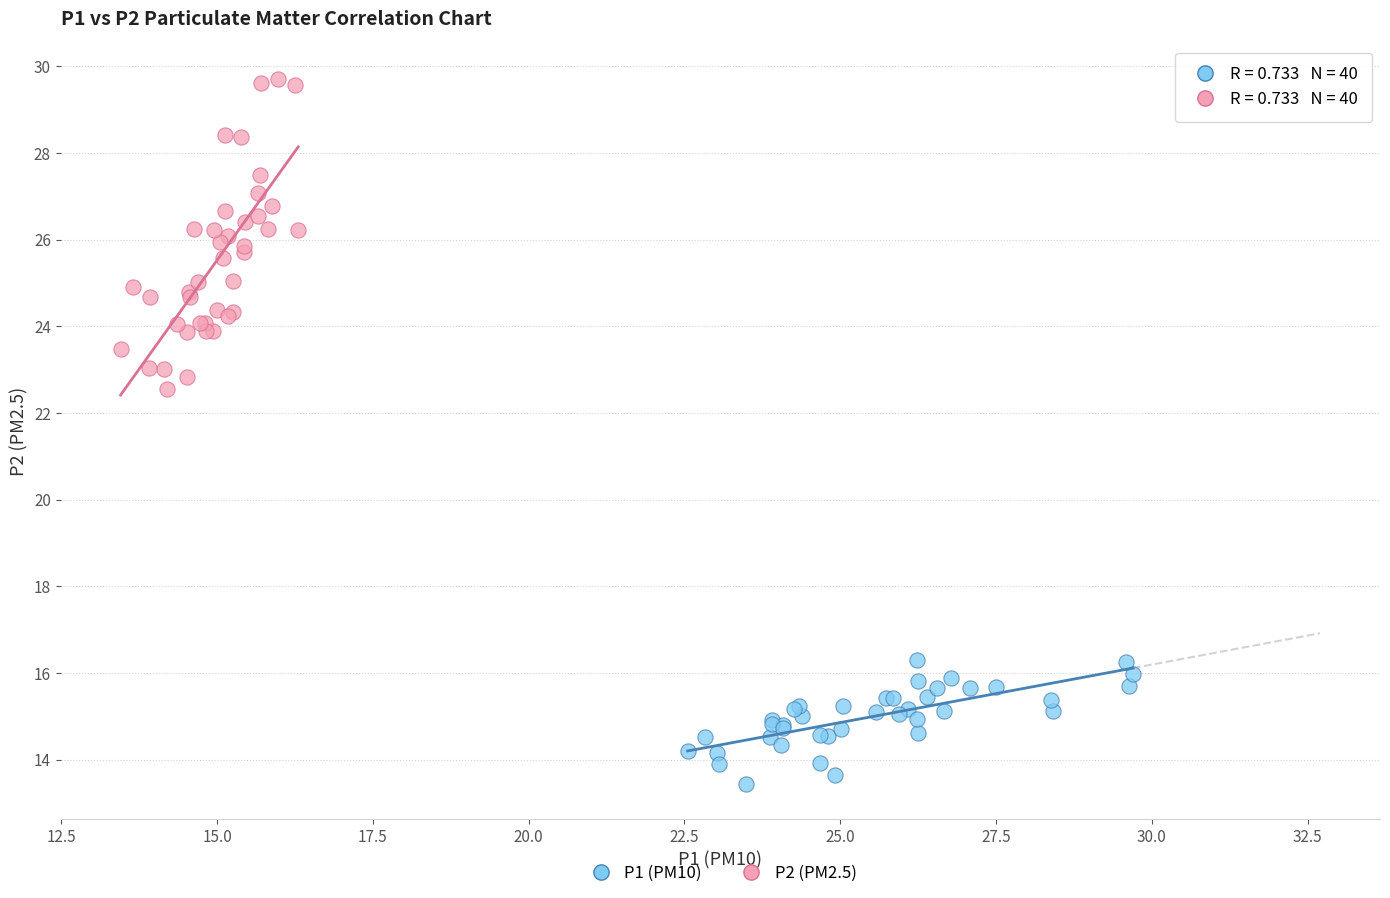

Which series contains the highest Y value?

P2 (PM2.5)